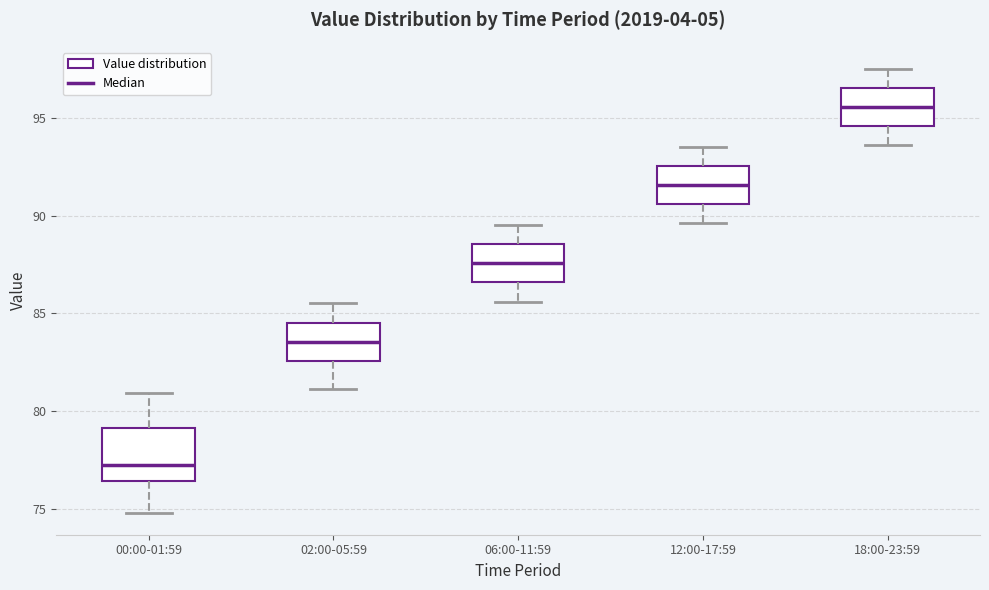

Which box is the tallest, from its lower edge to its upper edge?

00:00-01:59